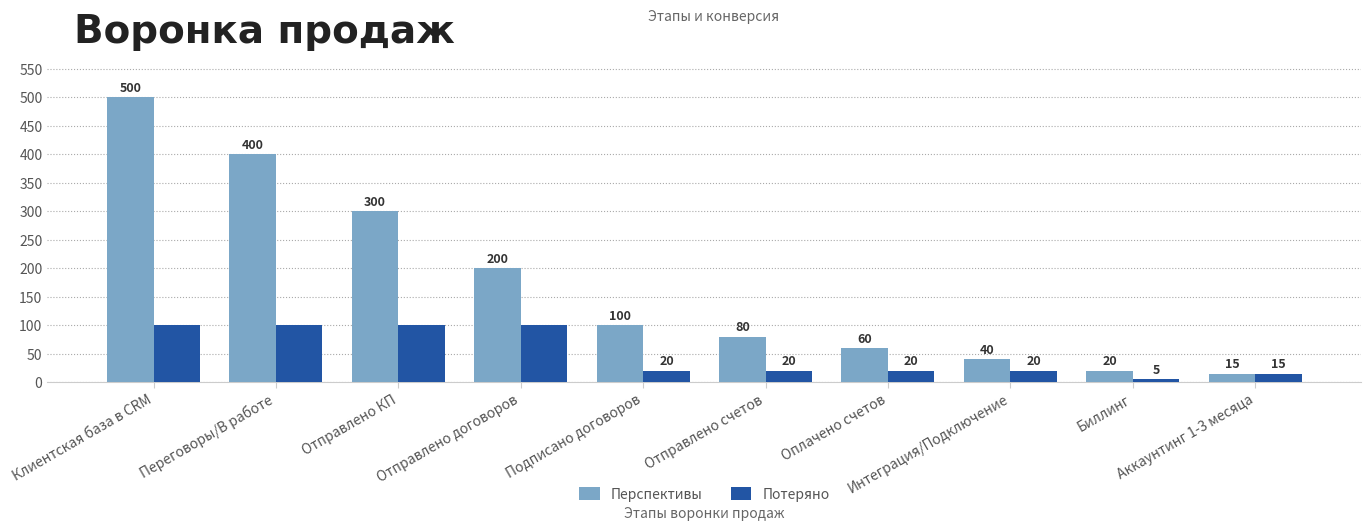

What position from the right is Отправлено КП?

8